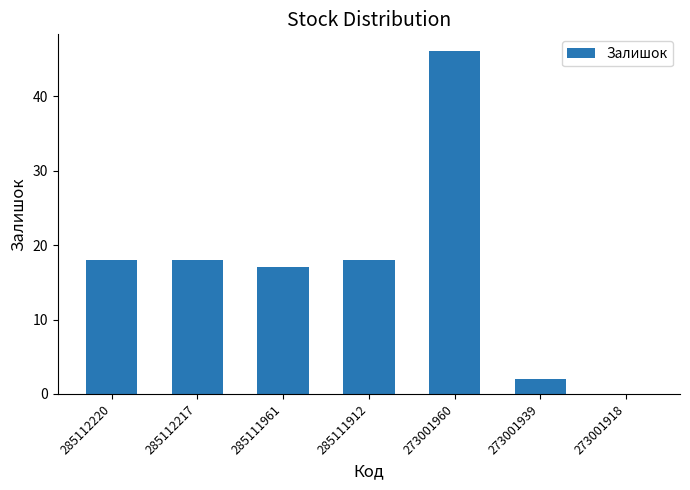

How many series are shown in this chart?

1